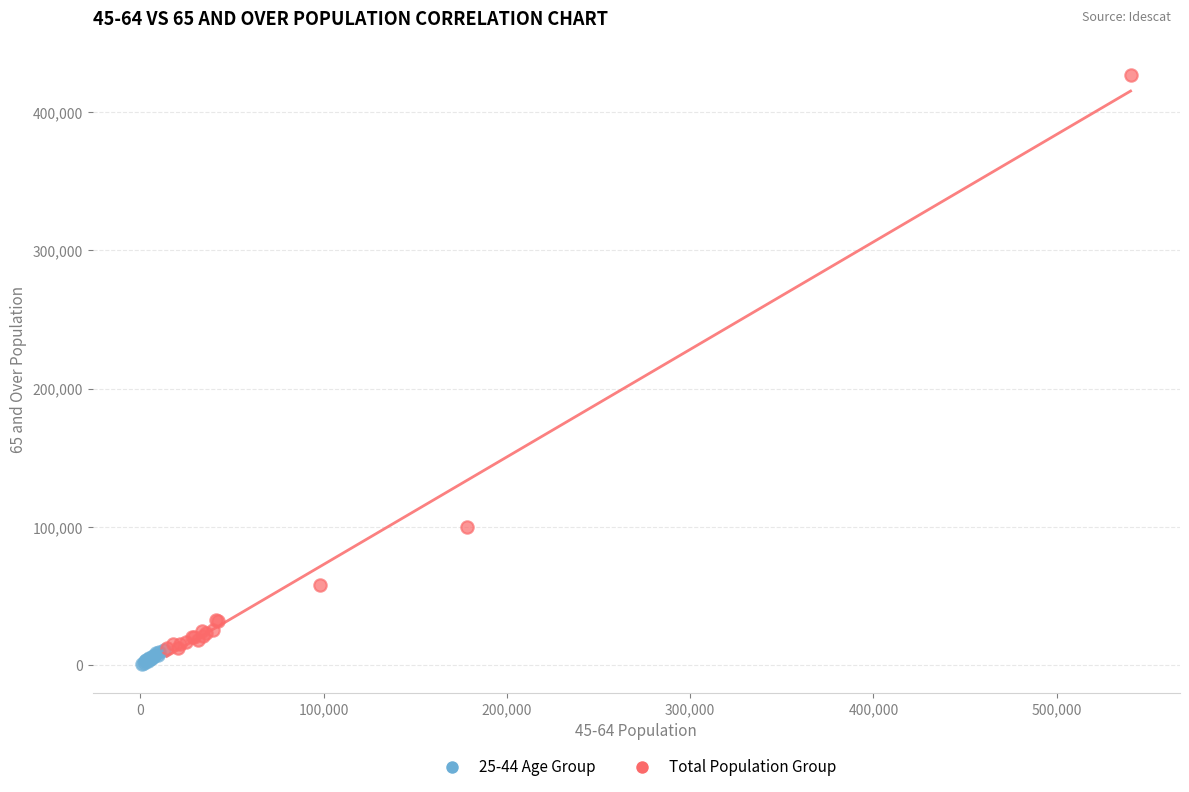

Which series contains the highest Y value?

Total Population Group